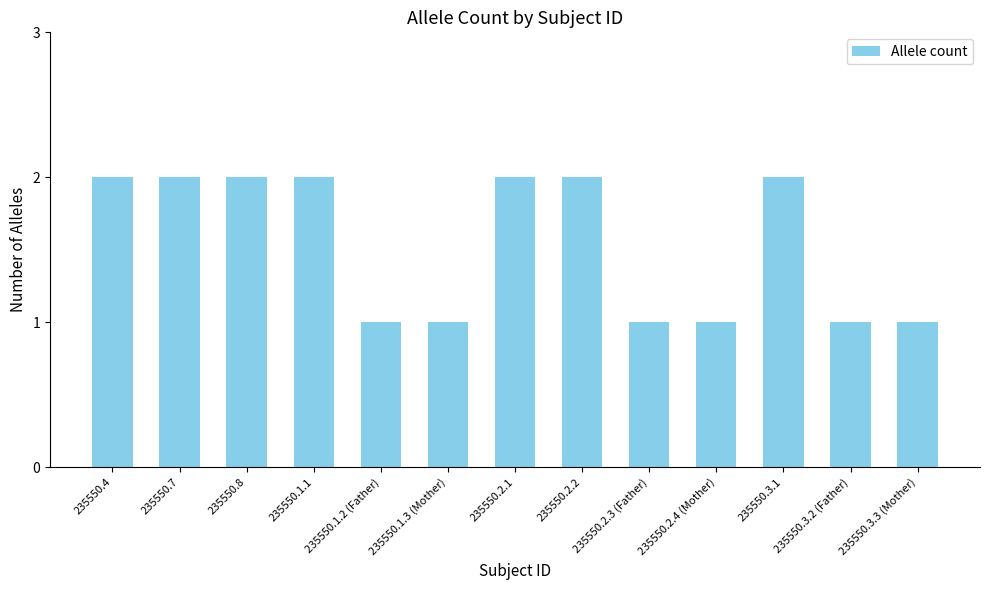

Is it true that the value at 235550.2.2 is 3?

False